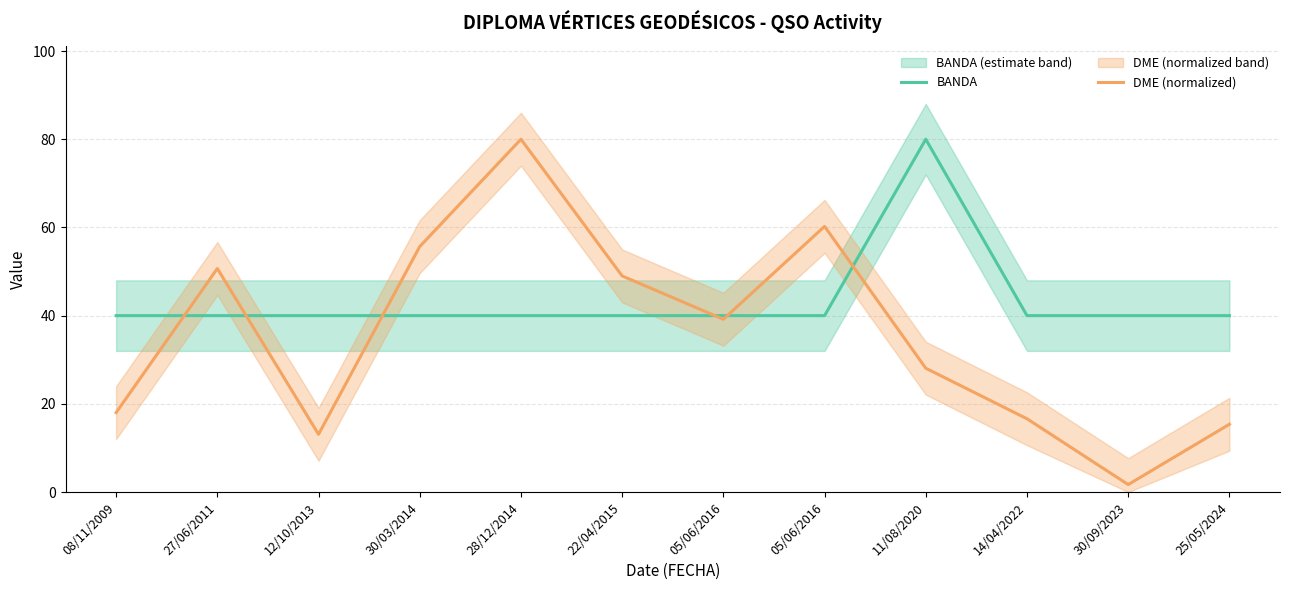

Which series has the largest total across all categories?

BANDA